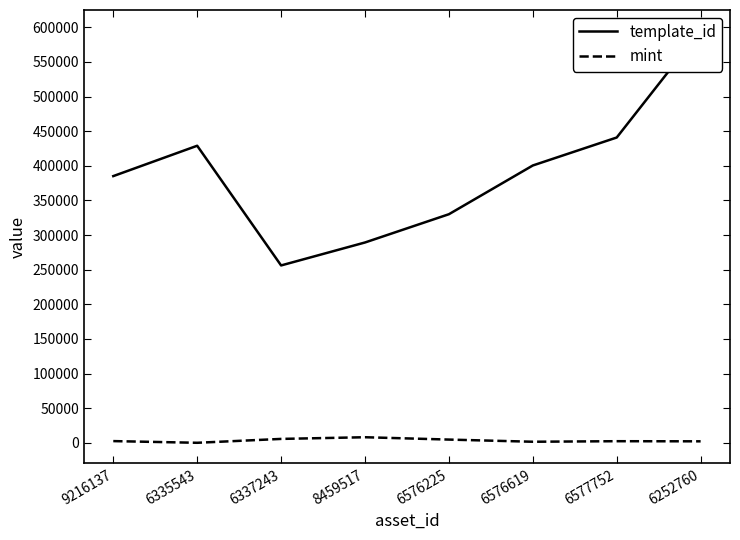

What is the label of the 1st point from the right?

6252760